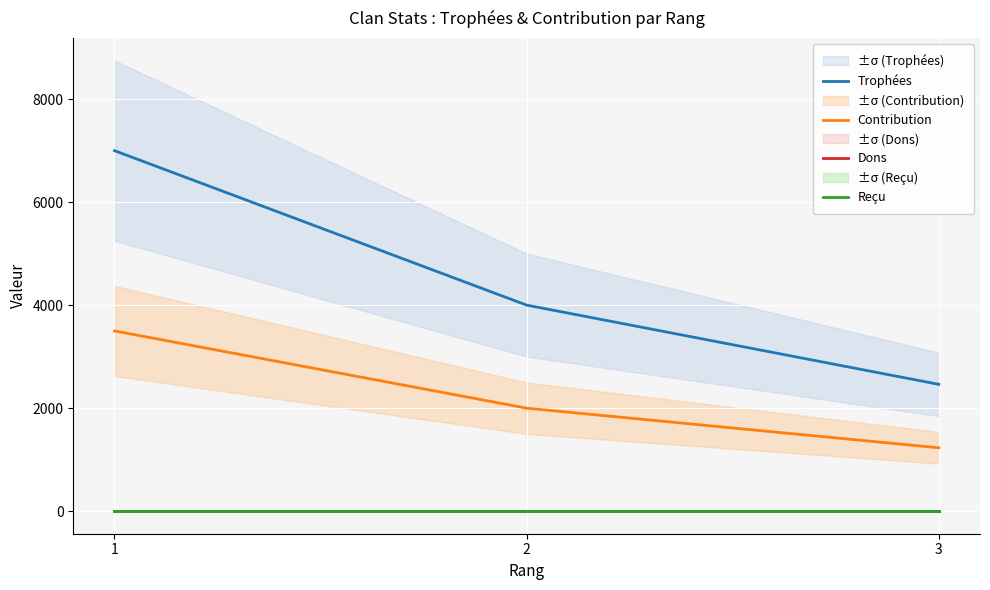

Rank the series at 3 from lowest to highest value.

Dons, Reçu, Contribution, Trophées